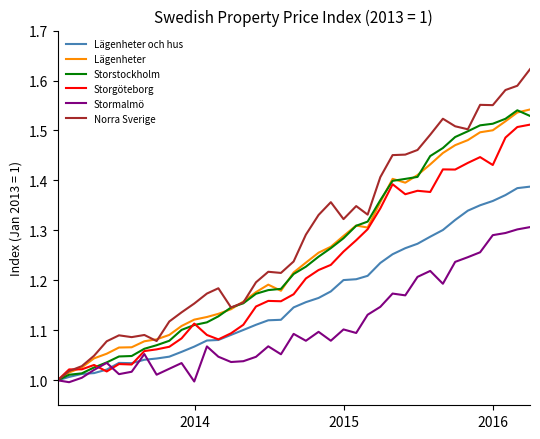

Which series has the largest range (max minus min)?

Norra Sverige